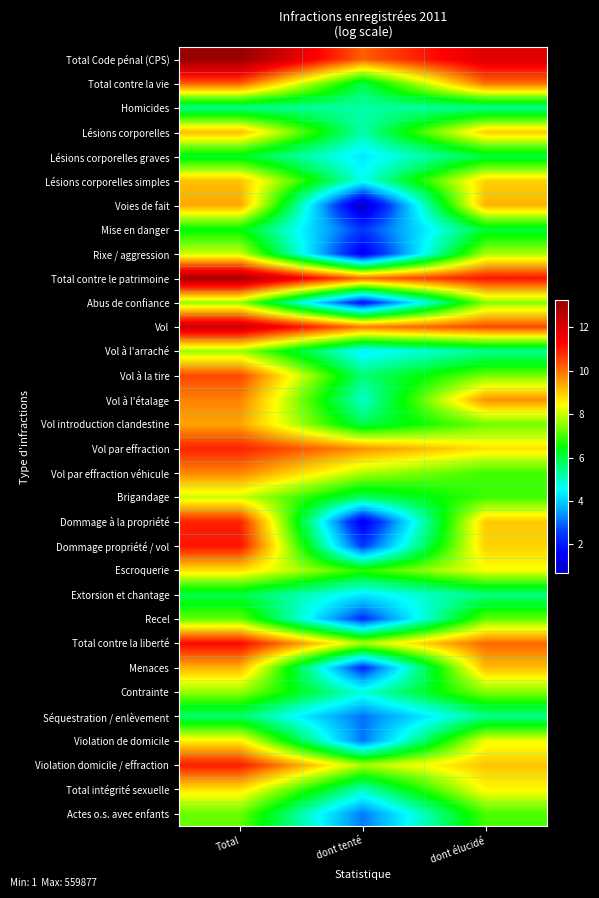

Which series has the largest total across all categories?

Total Code pénal (CPS)